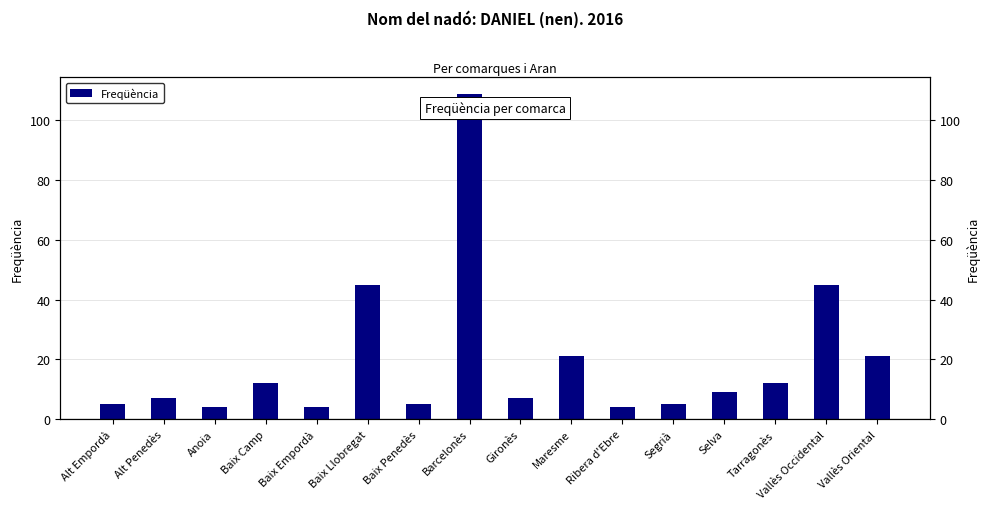

What is the label of the 4th bar from the right?

Selva